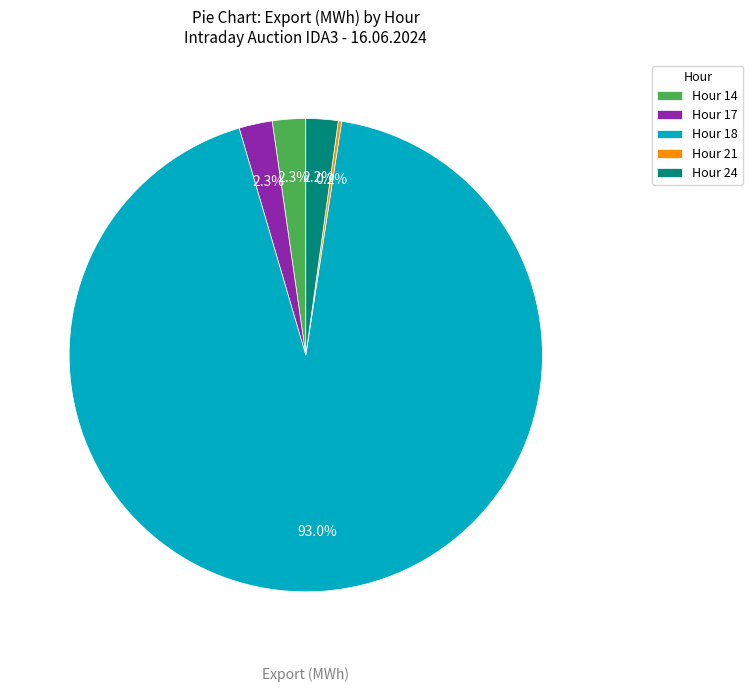

What is the largest slice in the pie chart?

Hour 18